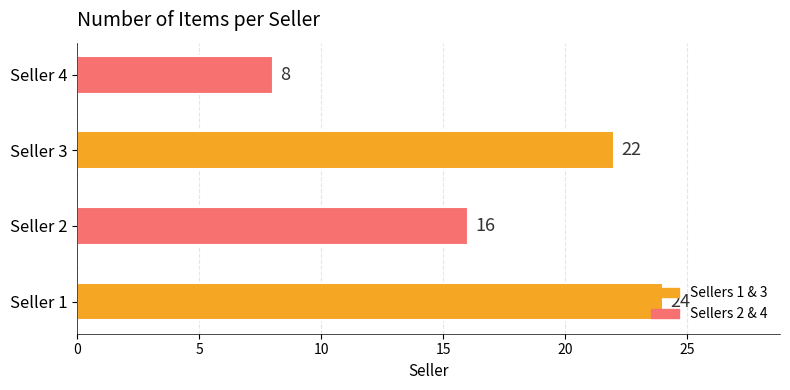

What is the sum of all values?

70